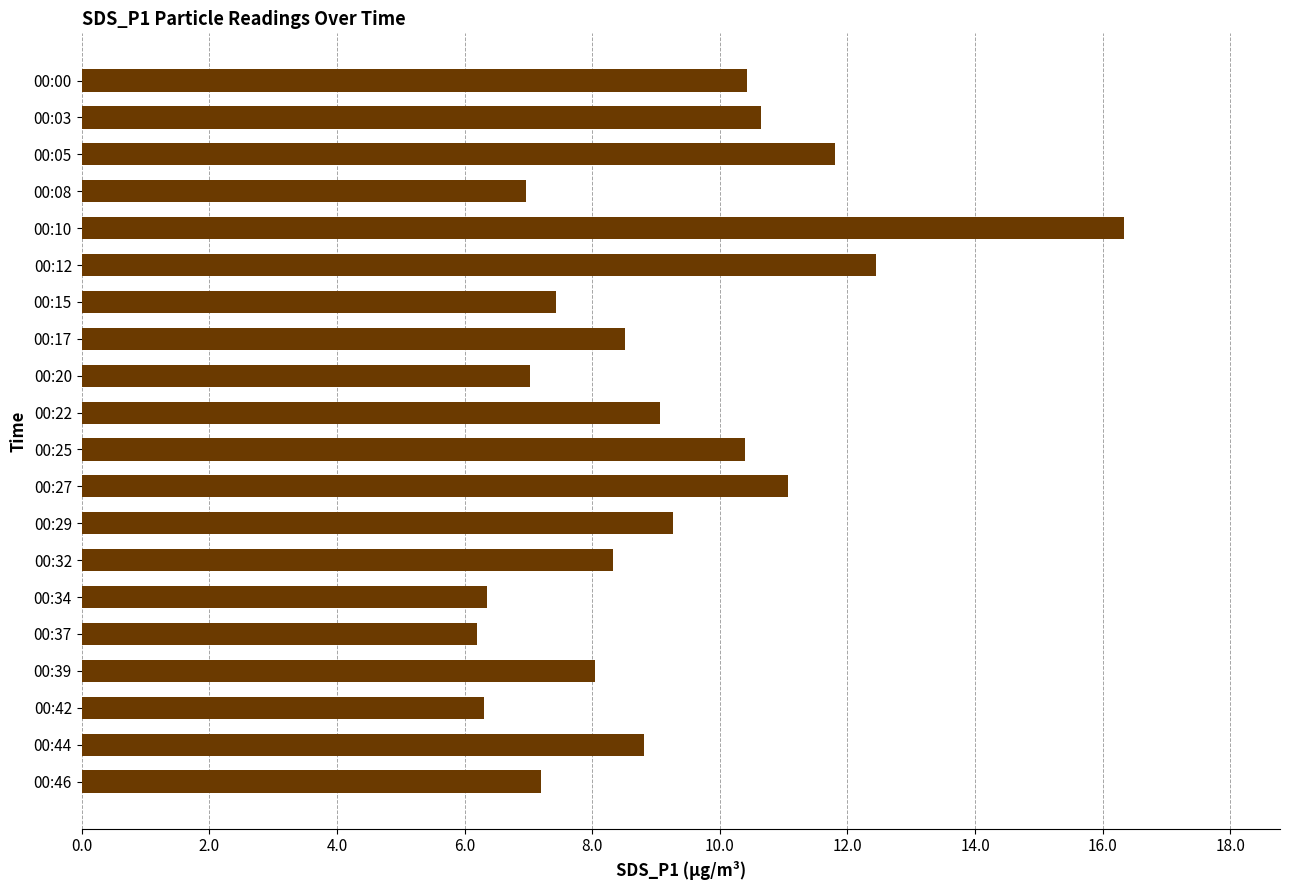

What is the sum of the values at 00:17 and 00:34?

14.9